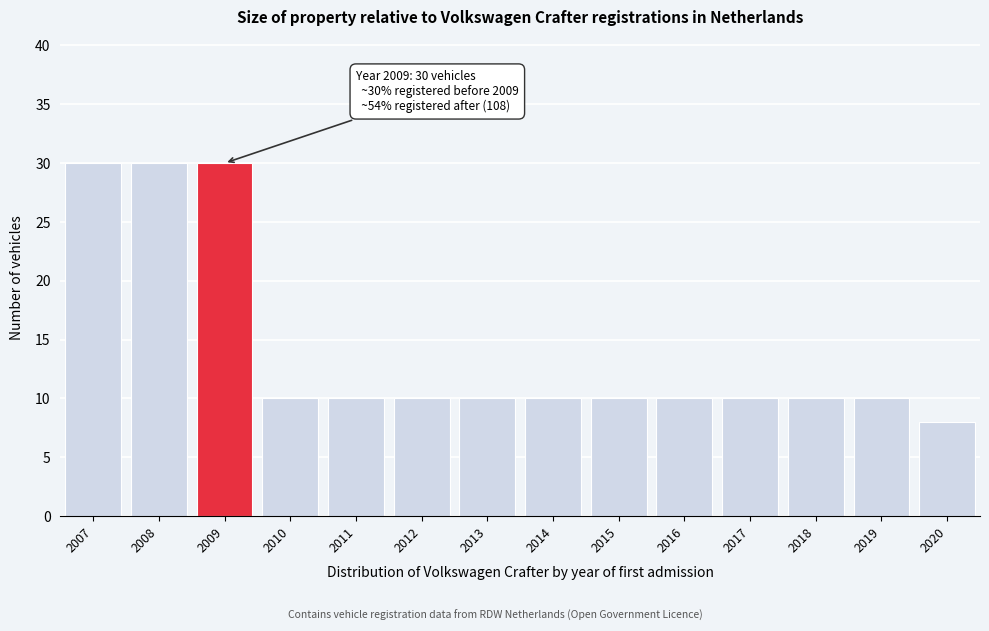

Reading left to right, transcribe all the data shown in this chart.

30	30	30	10	10	10	10	10	10	10	10	10	10	8